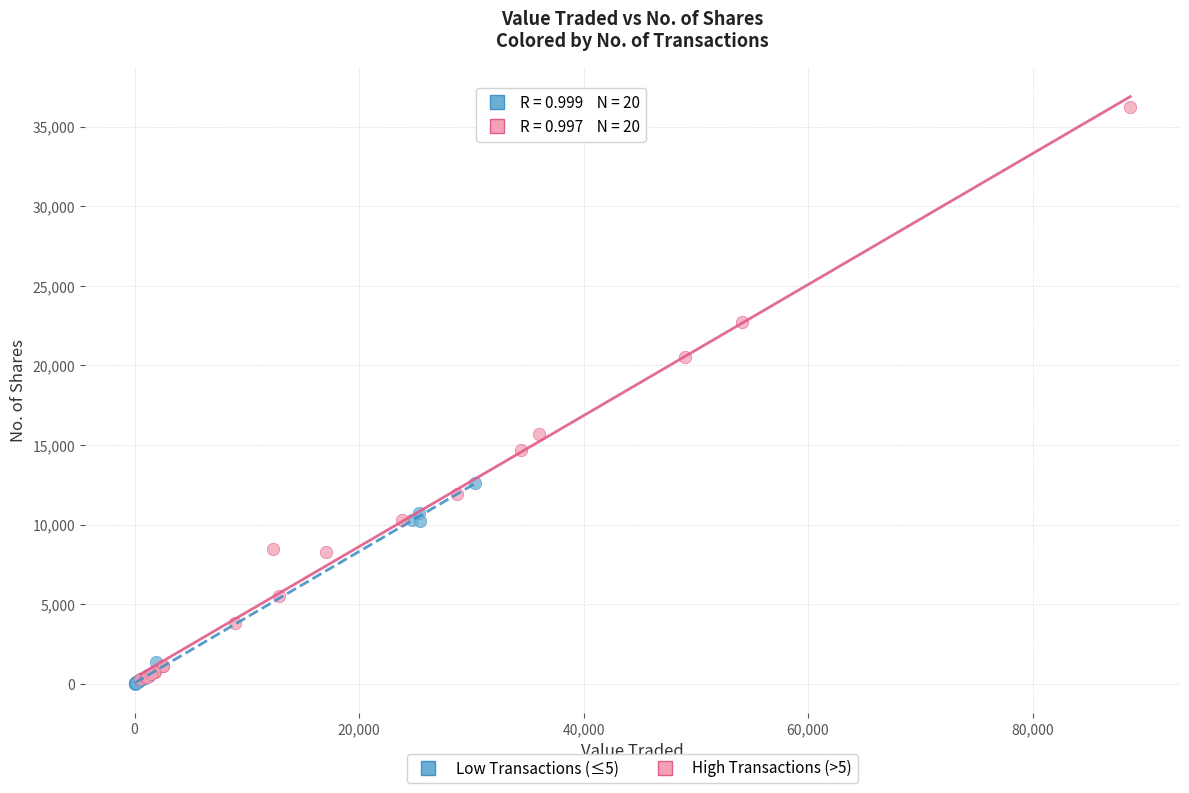

Which series has the widest spread of Y values?

High Transactions (>5)